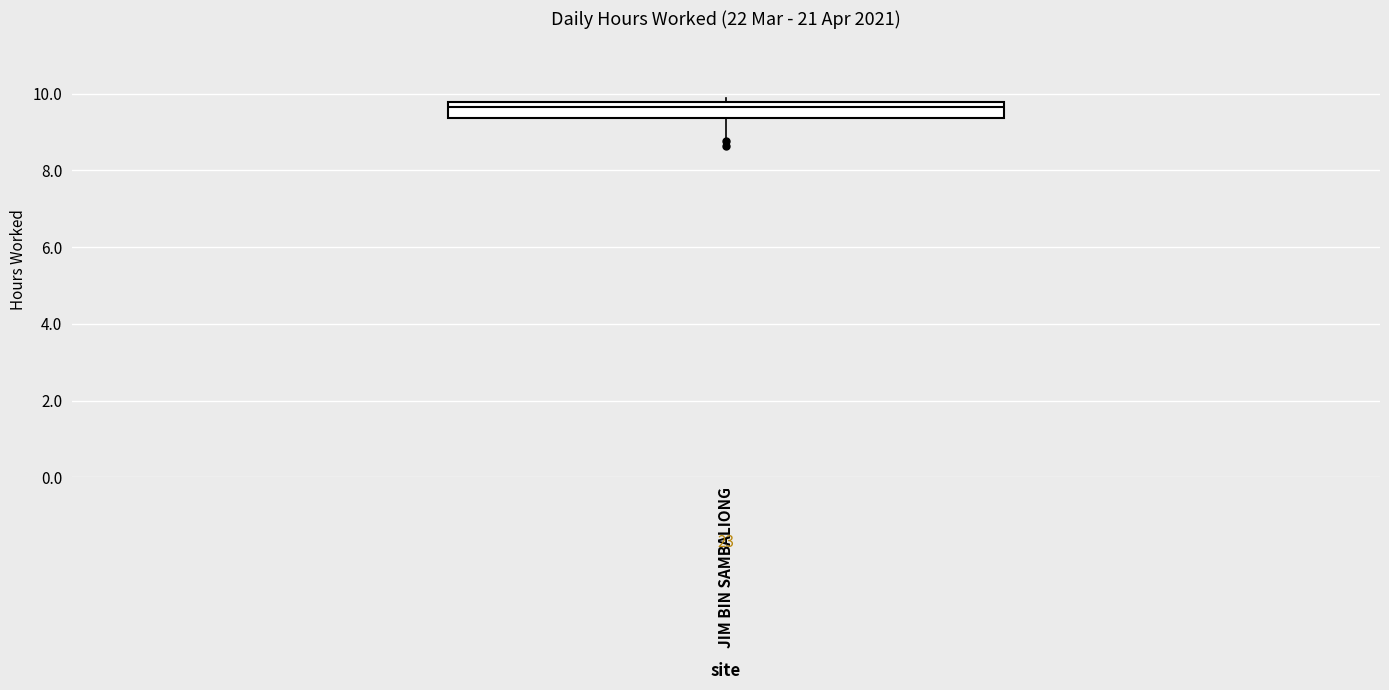

Where is the lower edge of the box for JIM BIN SAMBALIONG on the y-axis? The values are not printed on the chart, so give them approximately, as read against the axis.

9.4